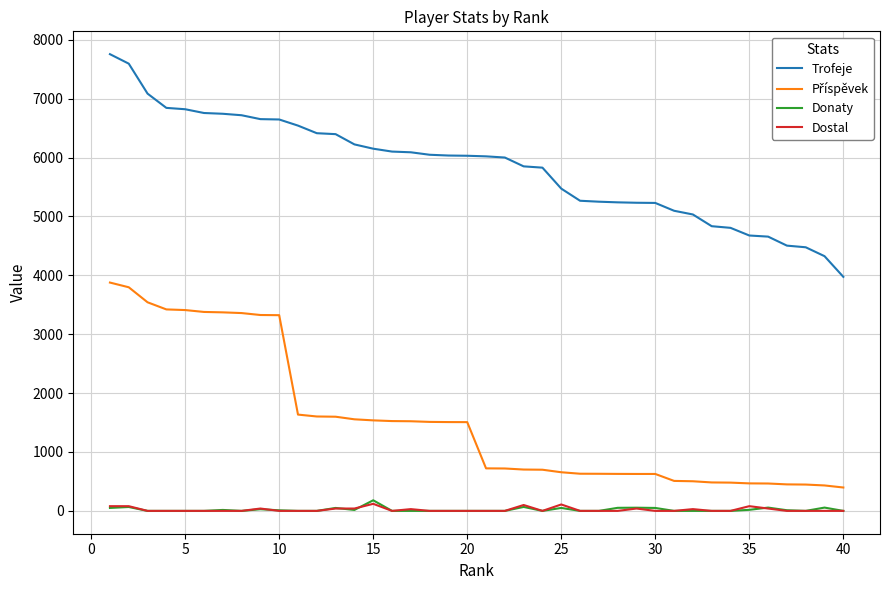

What is the sum of all Donaty values?

830